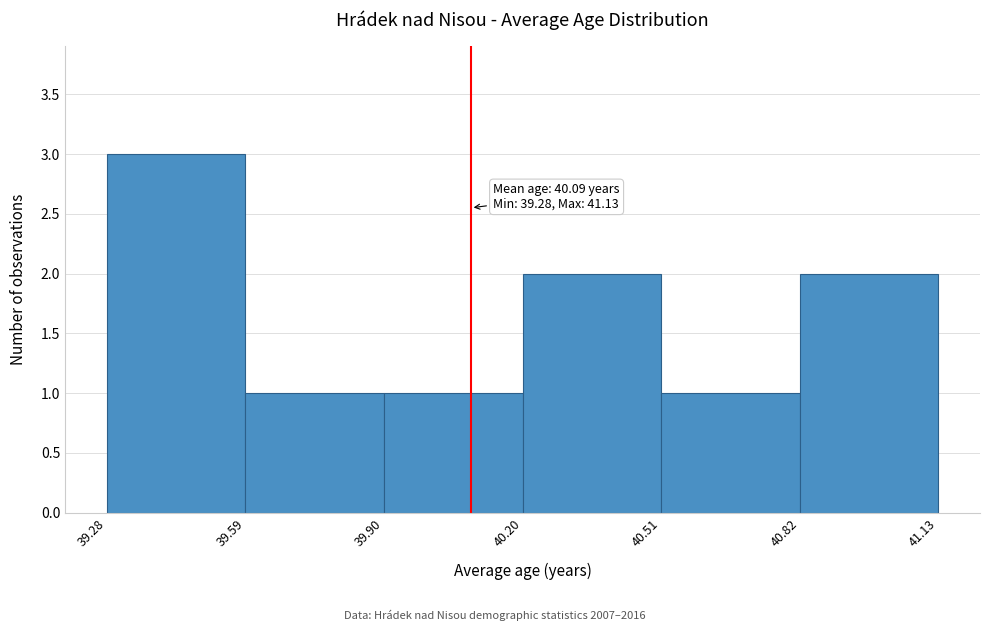

Which range on the x-axis has the tallest bar?

39.28 to 39.59